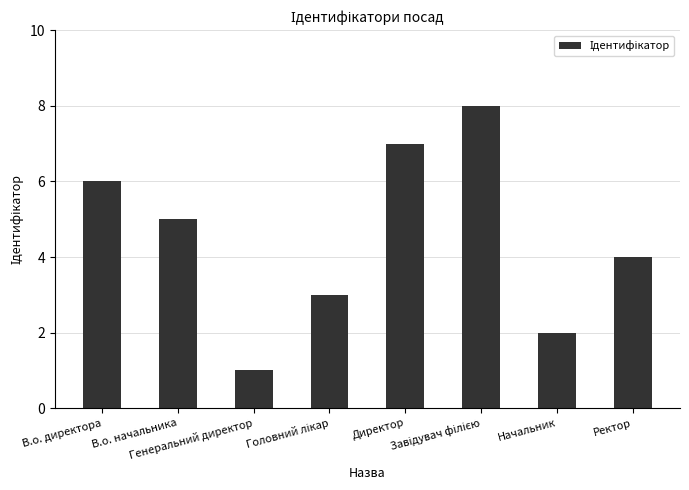

Reading left to right, transcribe all the data shown in this chart.

6	5	1	3	7	8	2	4